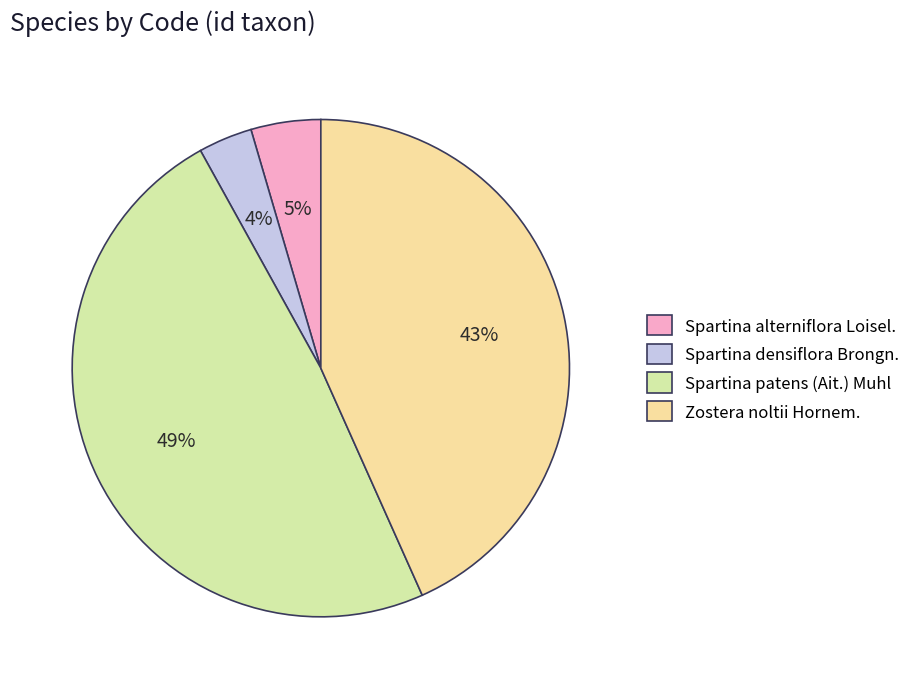

Combined, do Spartina densiflora Brongn. and Spartina patens (Ait.) Muhl account for over 50%?

Yes